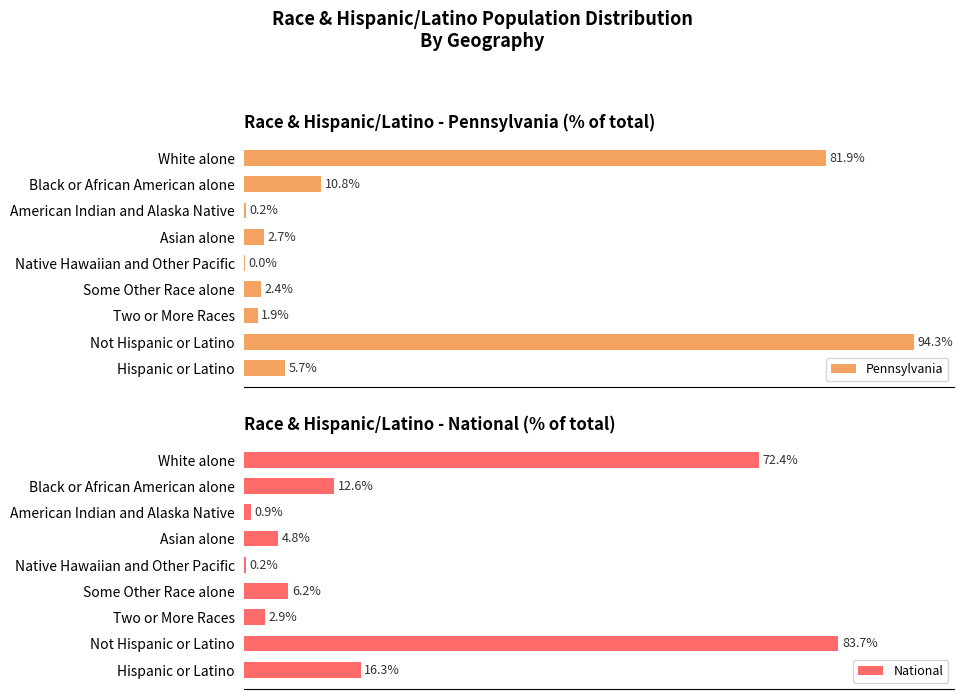

Where is Pennsylvania nearest to the value 47?

White alone